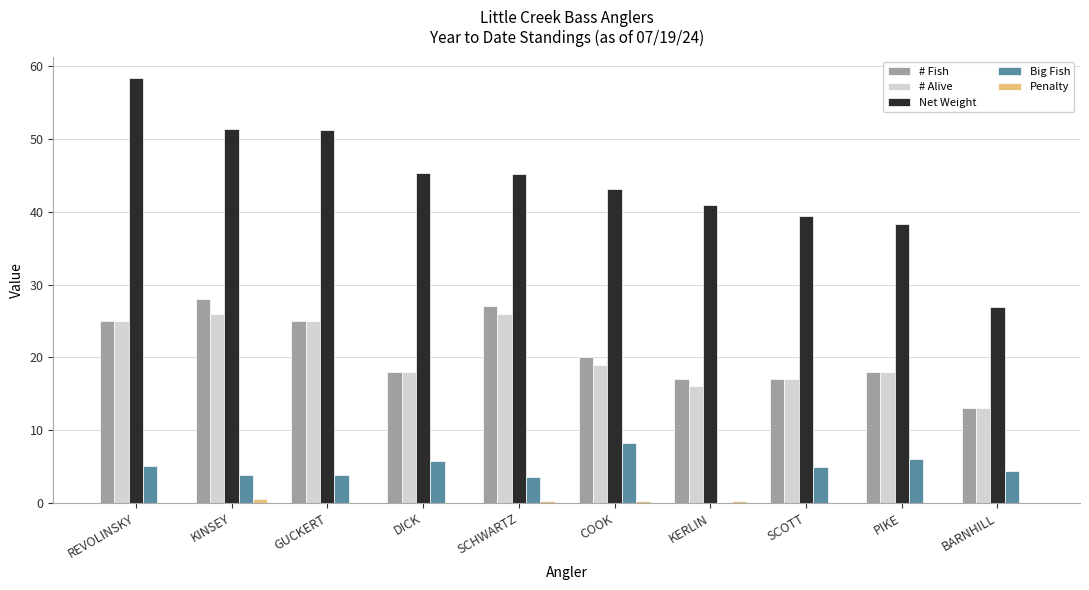

How many data points does each series have?

10